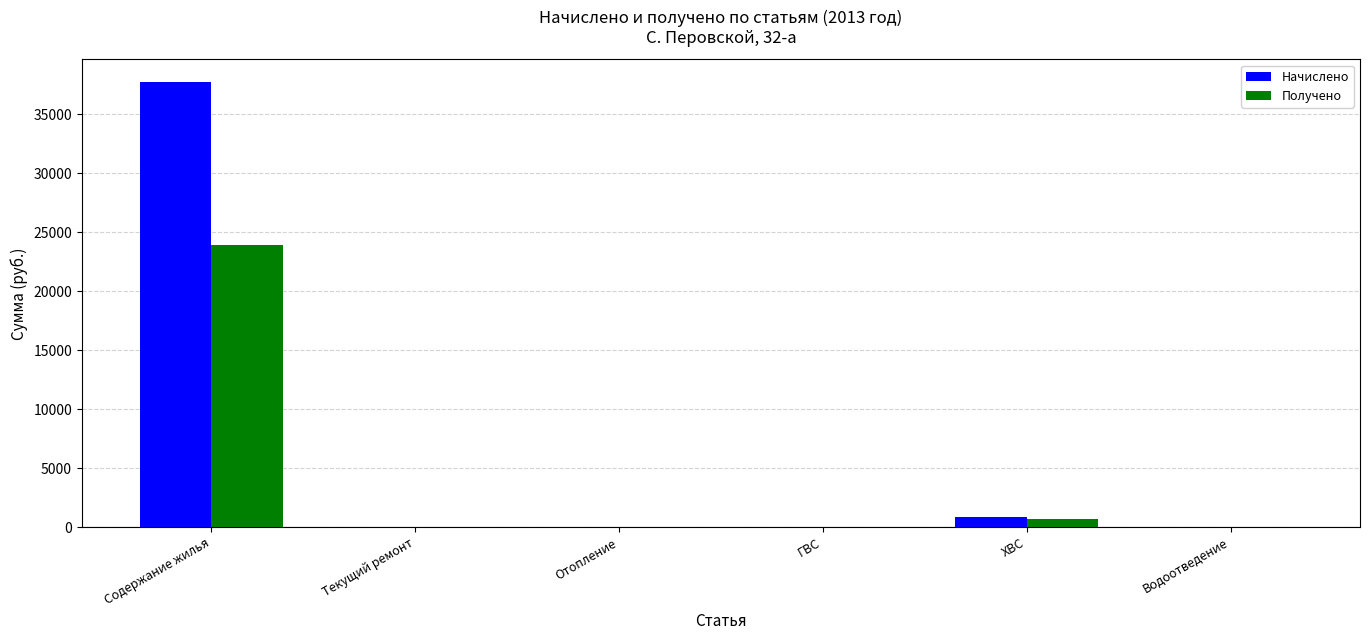

True or false: Получено has a value of -14705.1 at Отопление.

False